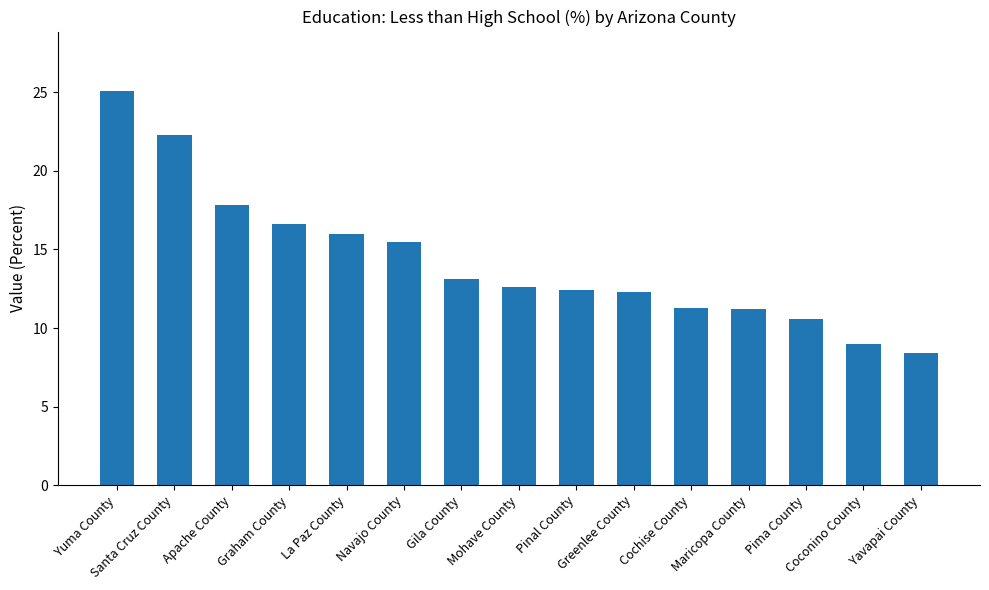

What is the average value?

14.3